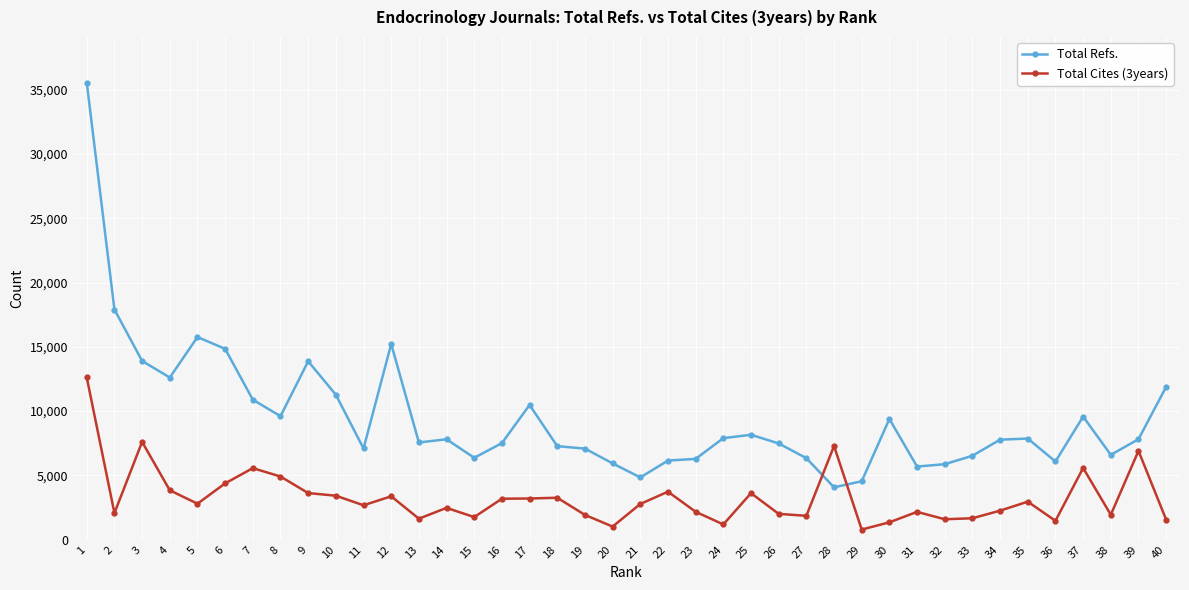

List the series in order of their peak value, highest first.

Total Refs., Total Cites (3years)